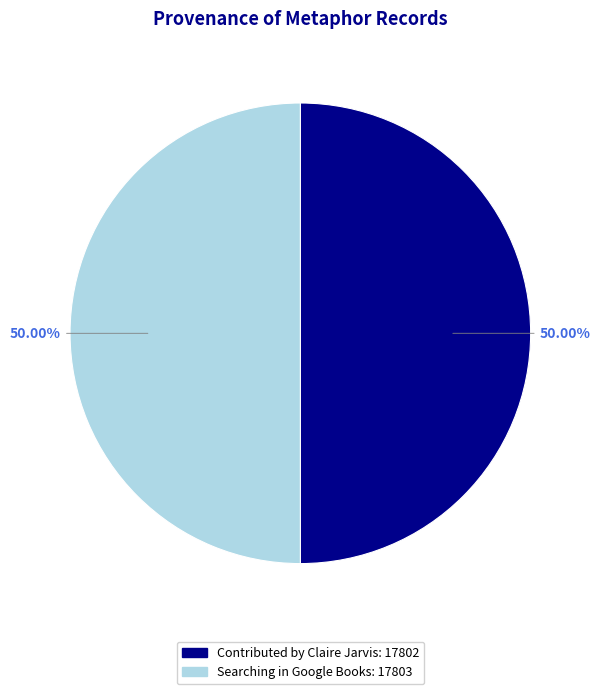

Do Searching in Google Books and Contributed by Claire Jarvis together represent more than half of the pie?

Yes